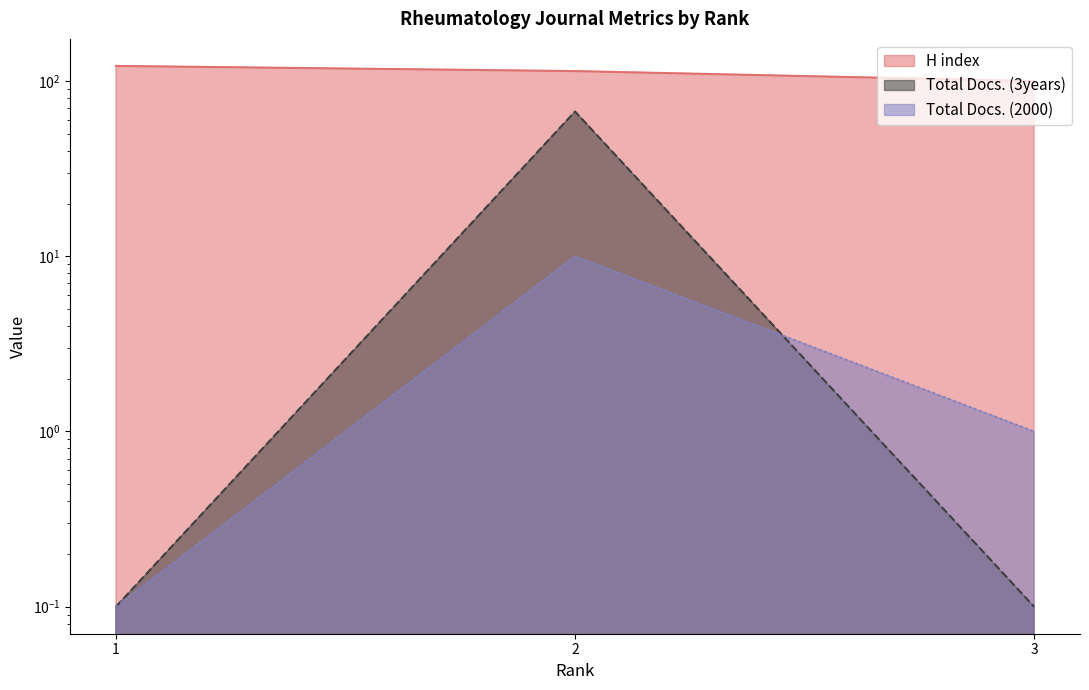

How many data points in H index are less than 114?

1